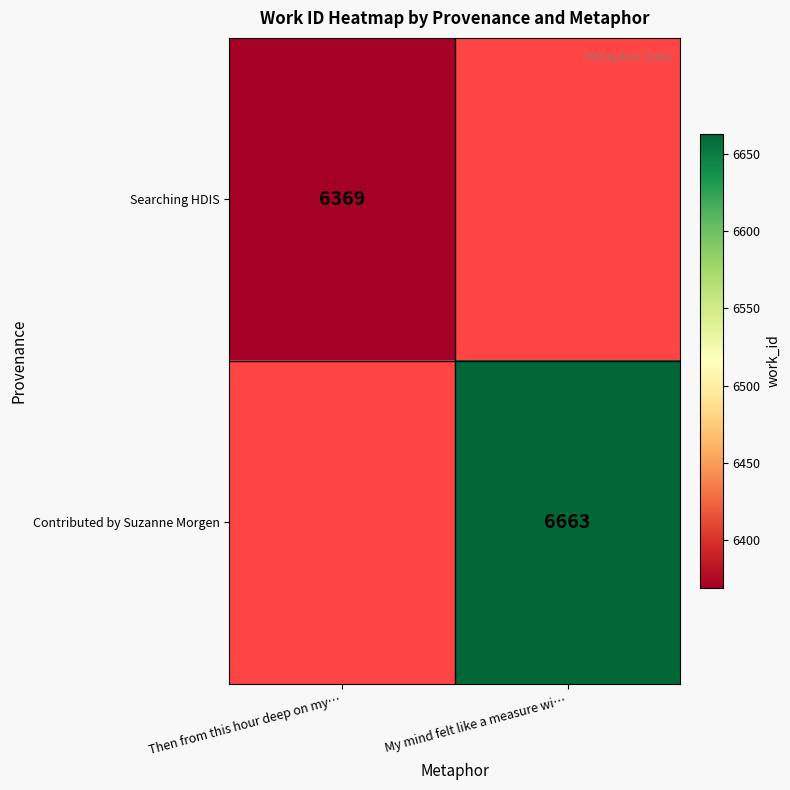

True or false: Searching HDIS has a value of 6369 at Then from this hour deep on my….

True